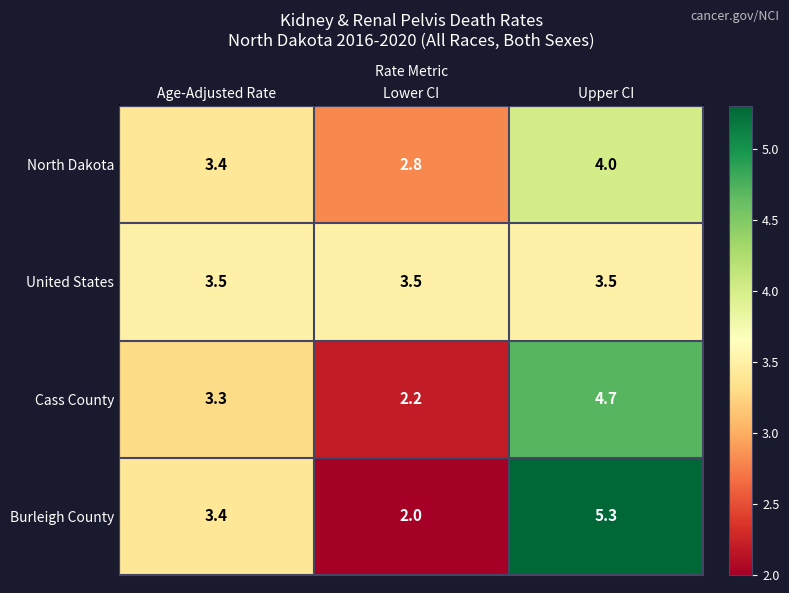

Between Age-Adjusted Rate and Upper CI, which series saw the biggest shift?

Burleigh County